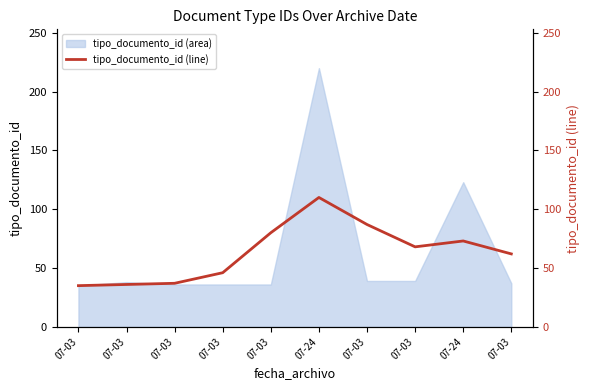

Reading left to right, transcribe all the data shown in this chart.

35	36	37	46	80	110	87	68	73	62